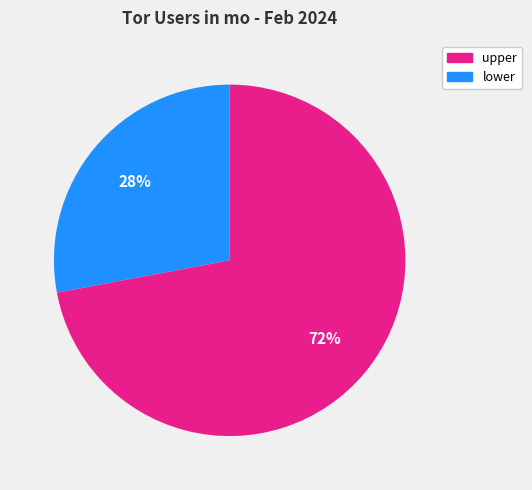

Does any single category account for the majority?

Yes